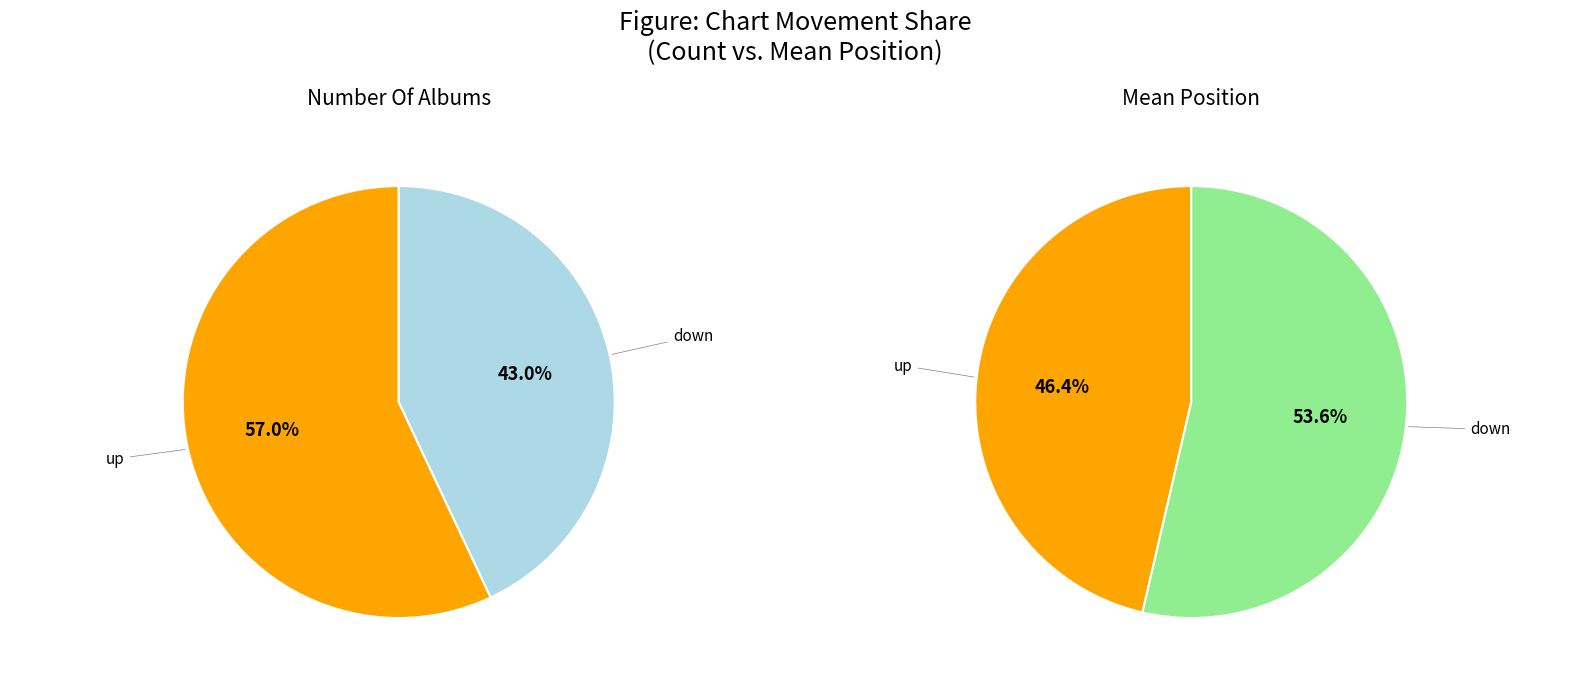

Count the number of slices in the pie.

2